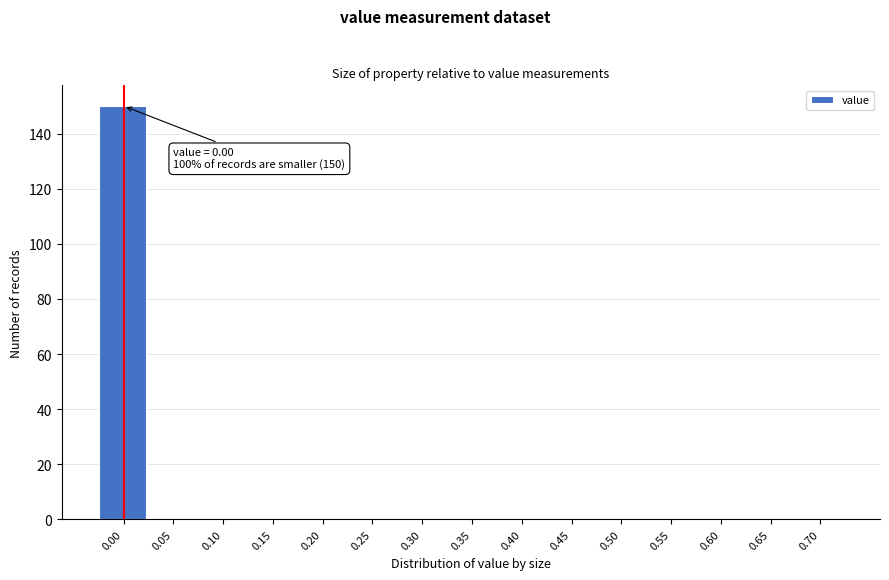

Reading left to right, list all the values displayed in this chart.

0.00=150	0.05=0	0.10=0	0.15=0	0.20=0	0.25=0	0.30=0	0.35=0	0.40=0	0.45=0	0.50=0	0.55=0	0.60=0	0.65=0	0.70=0